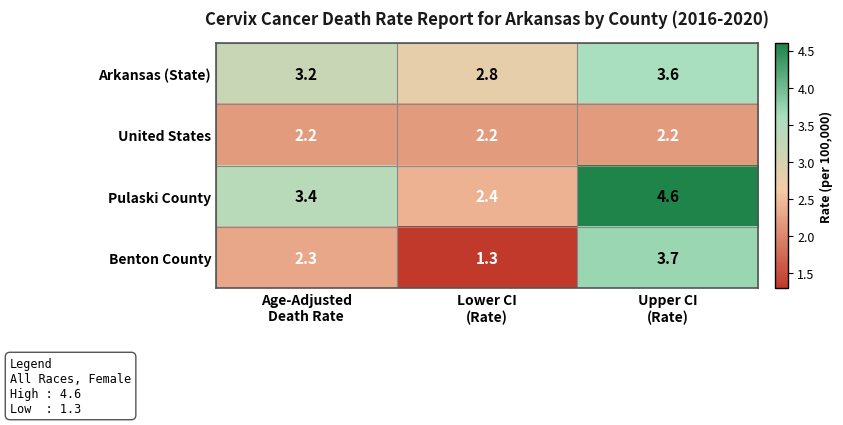

What is the difference between the maximum and minimum values in the Pulaski County series?

2.2